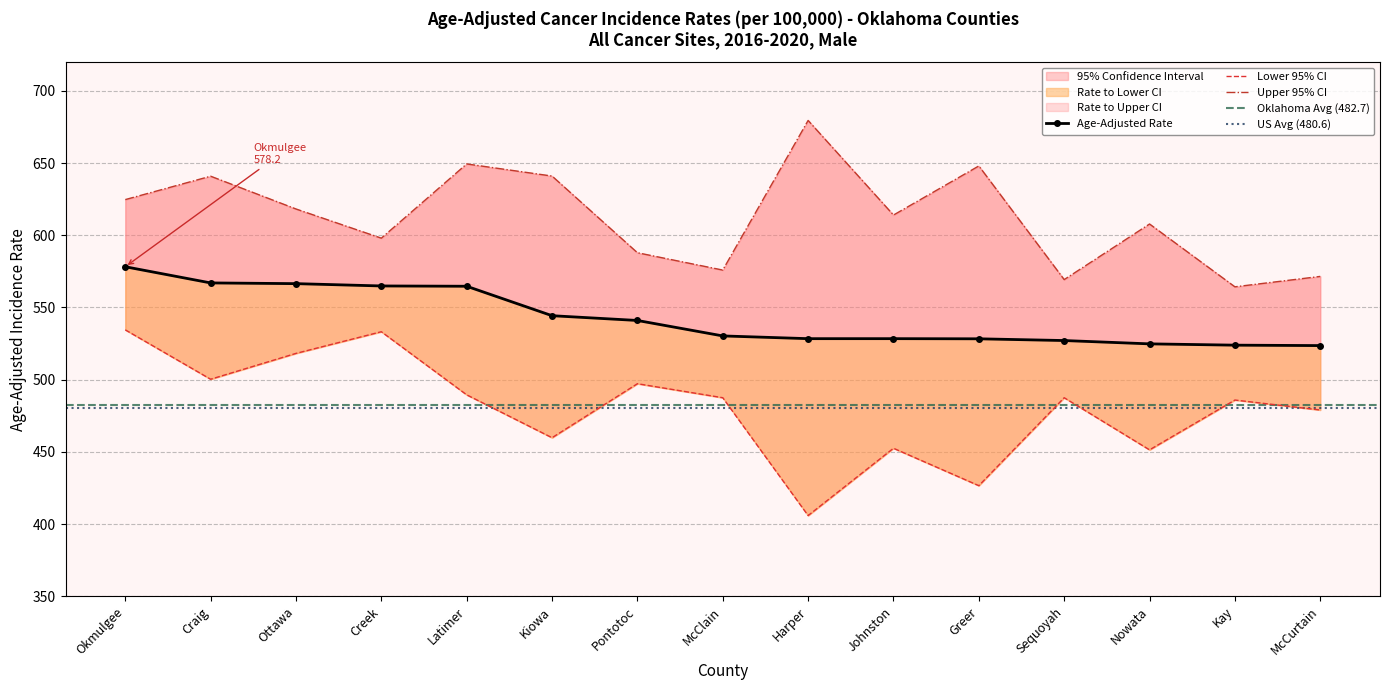

What is the difference between the maximum and minimum values in the Lower 95% CI series?

128.6